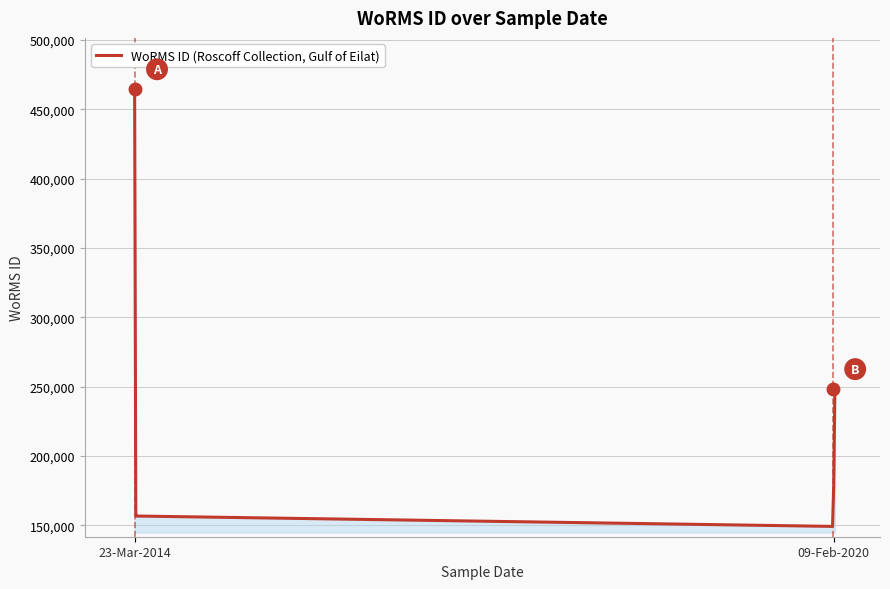

How many values are below 178201?

3